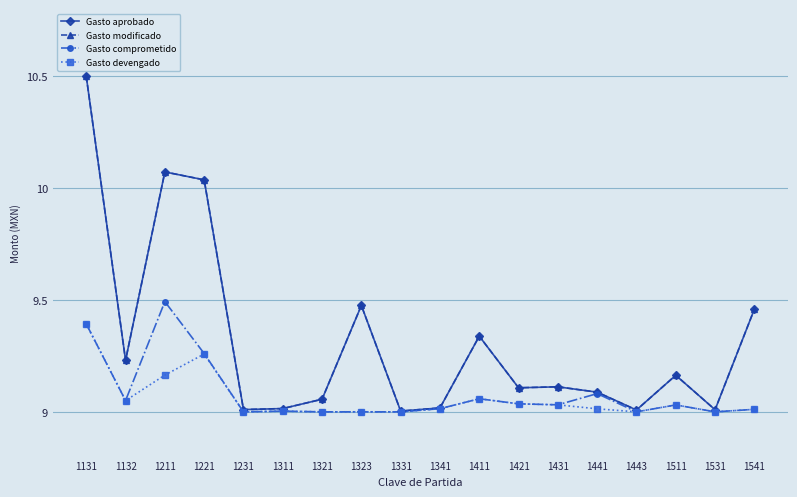

True or false: Gasto aprobado has more than 2 interior local peaks.

True